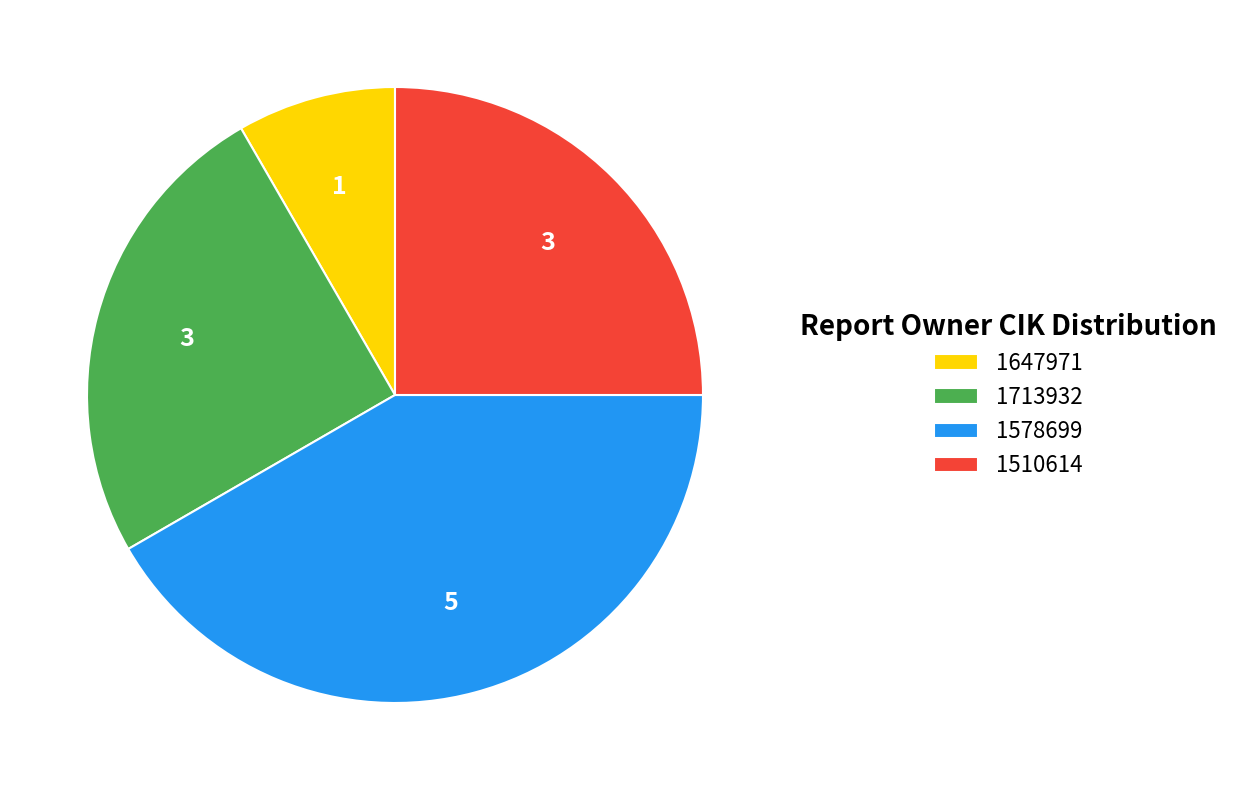

The 1510614 slice represents 25% of the pie. True or false?

True